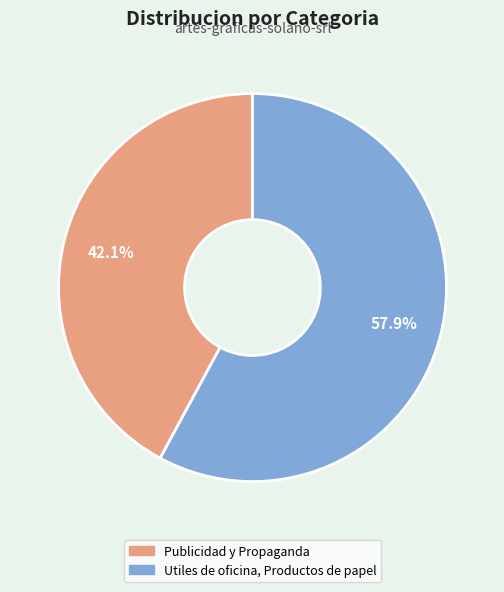

To the nearest percent, what percentage of the pie is Utiles de oficina, Productos de papel?

58%